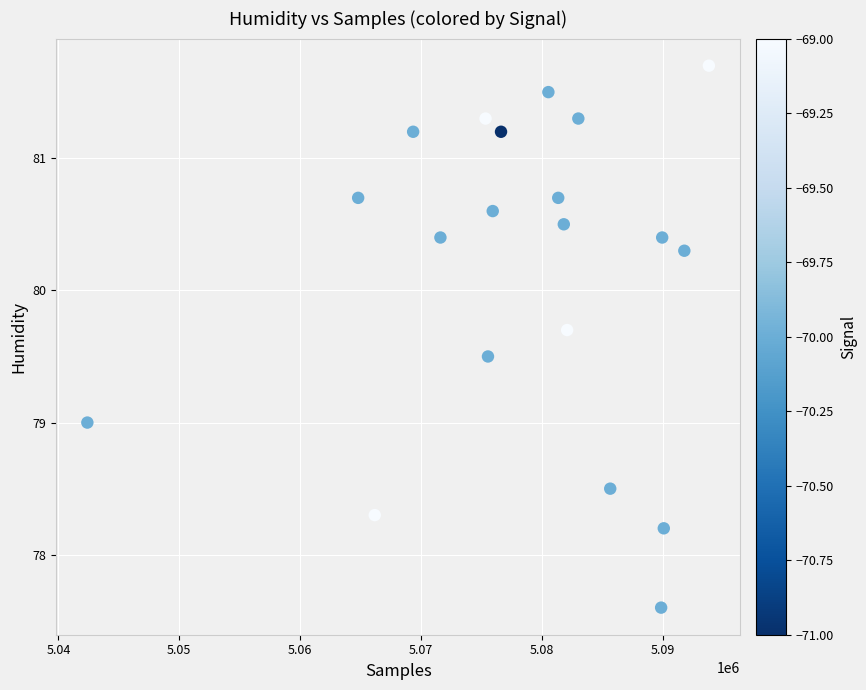

What is the range of X values (max minus min)?

51414.0